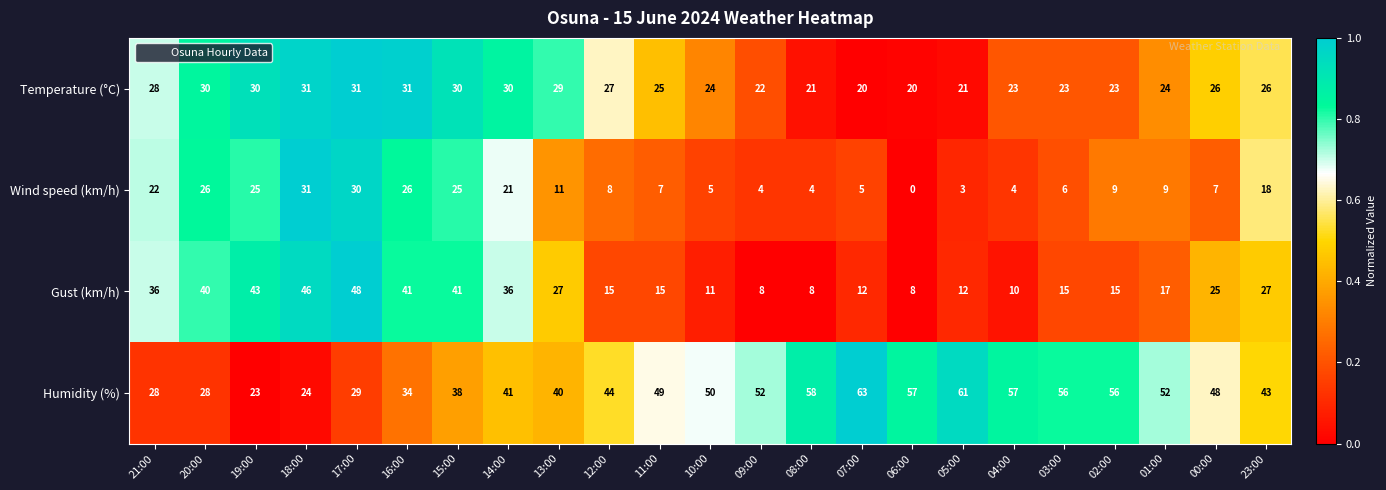

Rank the series at 20:00 from lowest to highest value.

Wind speed (km/h), Humidity (%), Temperature (°C), Gust (km/h)